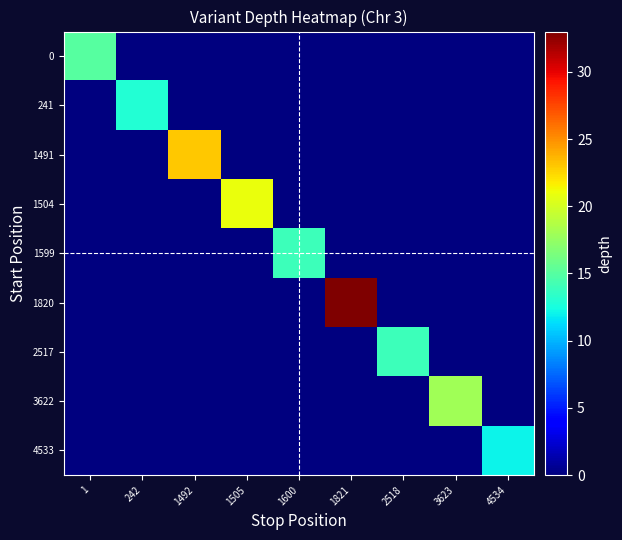

At which category does the chart reach its minimum across all series?

242